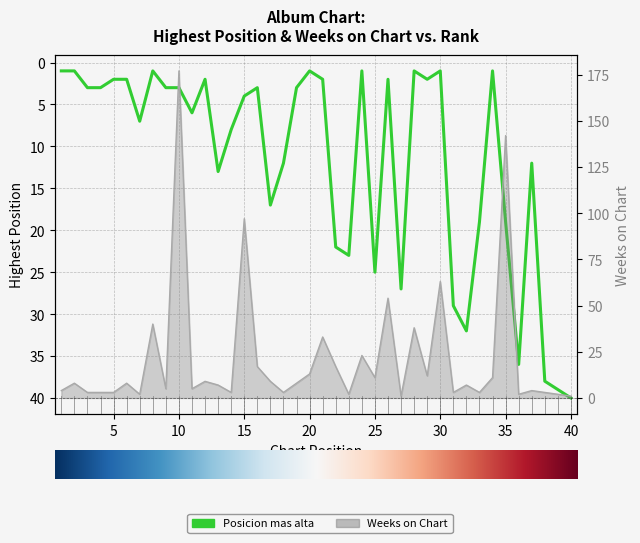

Reading left to right, what are all the values shown in this chart?

1	1	3	3	2	2	7	1	3	3	6	2	13	8	4	3	17	12	3	1	2	22	23	1	25	2	27	1	2	1	29	32	19	1	19	36	12	38	39	40